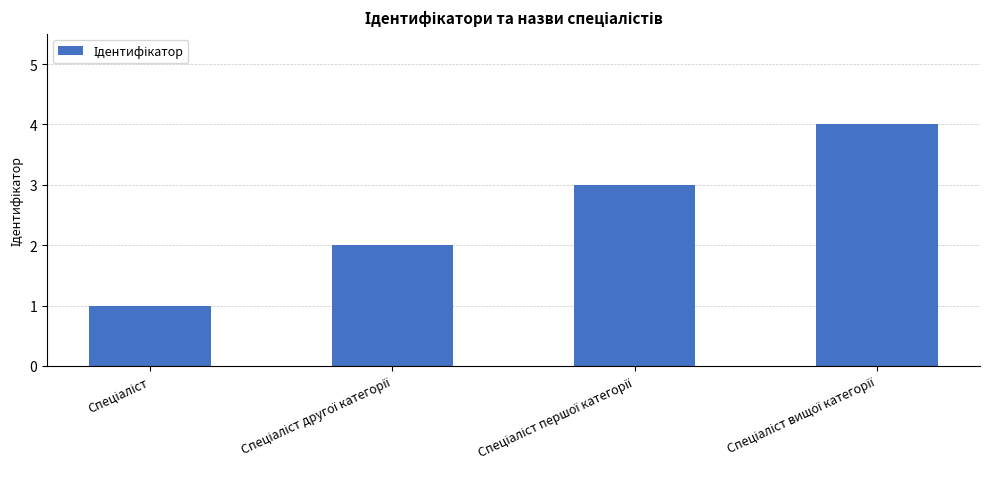

What is the greatest value displayed?

4